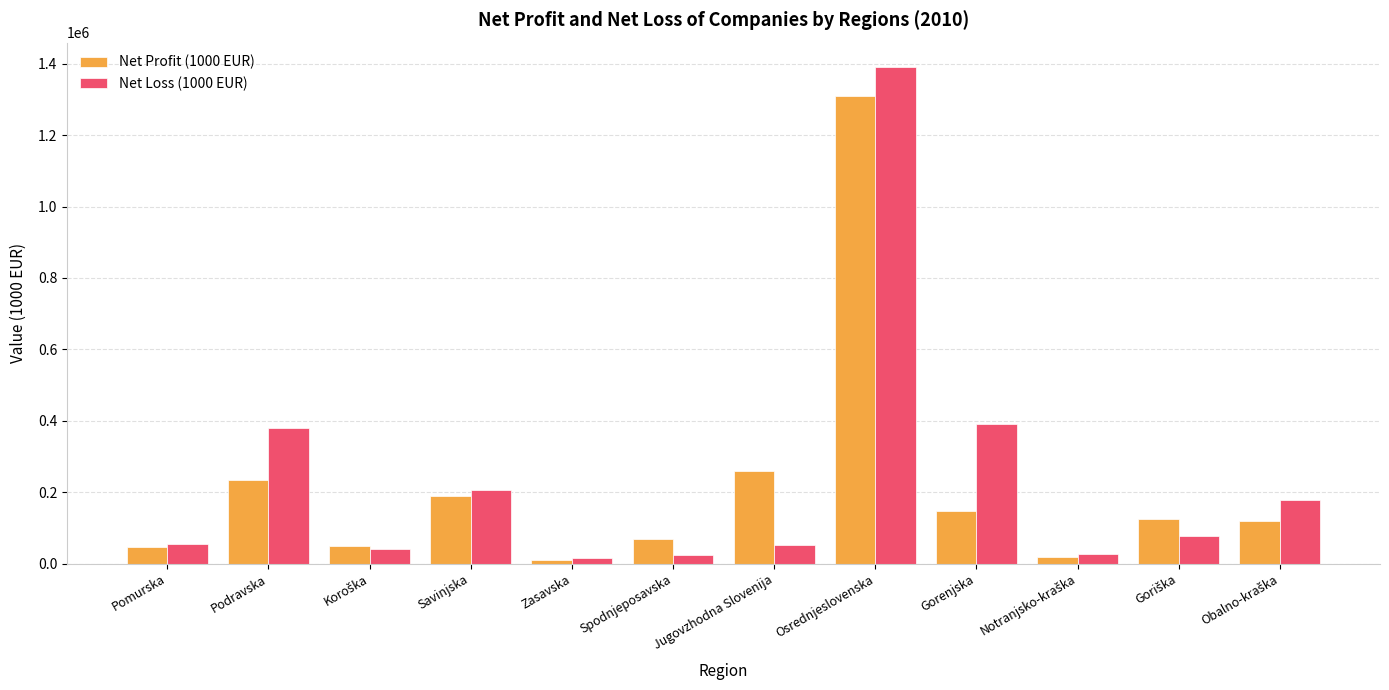

Which category has the highest value in the Net Profit (1000 EUR) series?

Osrednjeslovenska